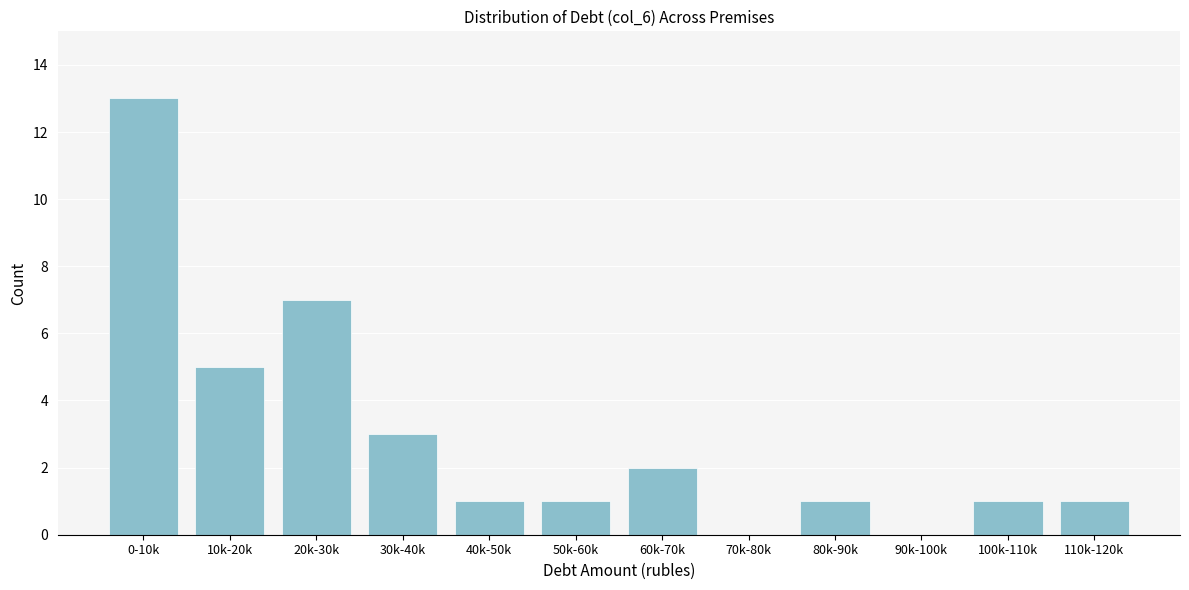

Reading left to right, what are all the values shown in this chart?

0-10k=13	10k-20k=5	20k-30k=7	30k-40k=3	40k-50k=1	50k-60k=1	60k-70k=2	70k-80k=0	80k-90k=1	90k-100k=0	100k-110k=1	110k-120k=1